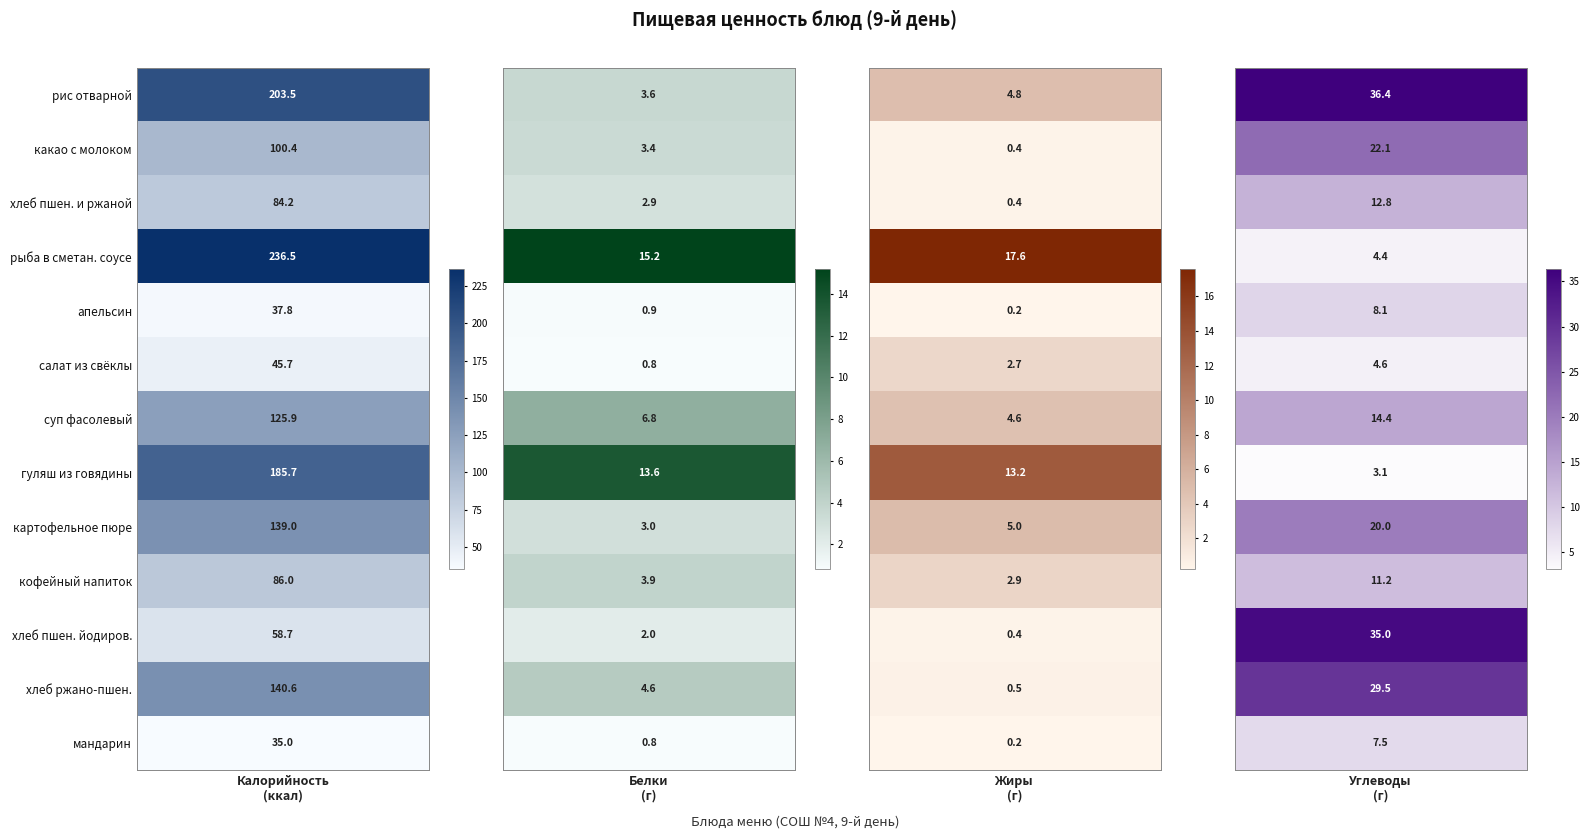

Rank the series by their maximum value, from highest to lowest.

рыба в сметан. соусе, рис отварной, гуляш из говядины, хлеб ржано-пшен., картофельное пюре, суп фасолевый, какао с молоком, кофейный напиток, хлеб пшен. и ржаной, хлеб пшен. йодиров., салат из свёклы, апельсин, мандарин